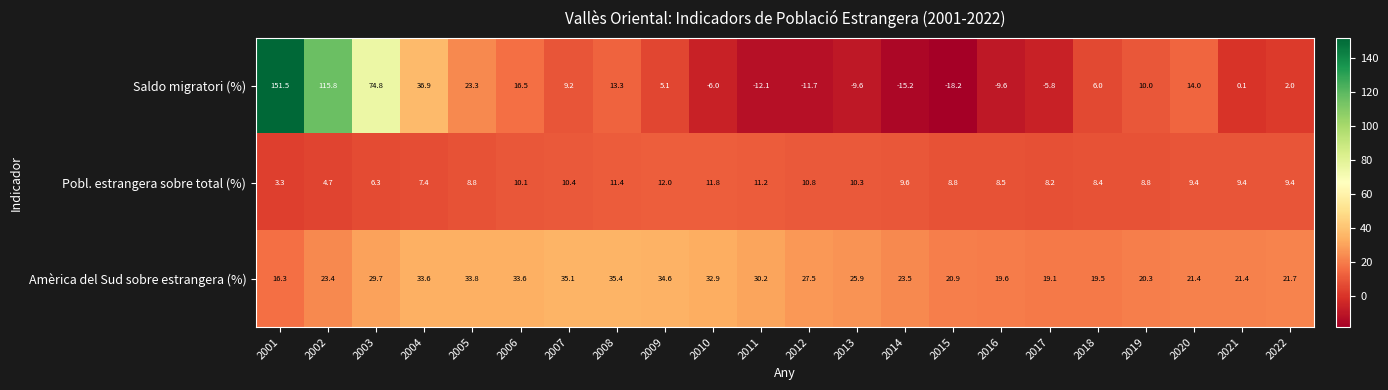

At which label is Pobl. estrangera sobre total (%) closest to 7?

2004